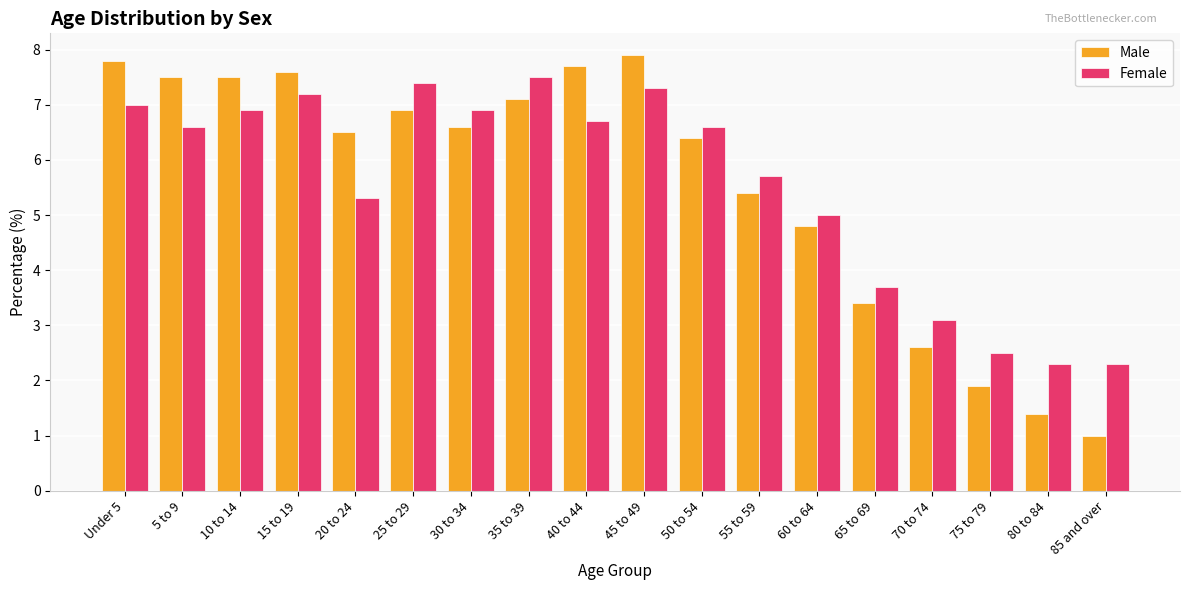

What is the difference between the Female values at 5 to 9 and 45 to 49?

0.7